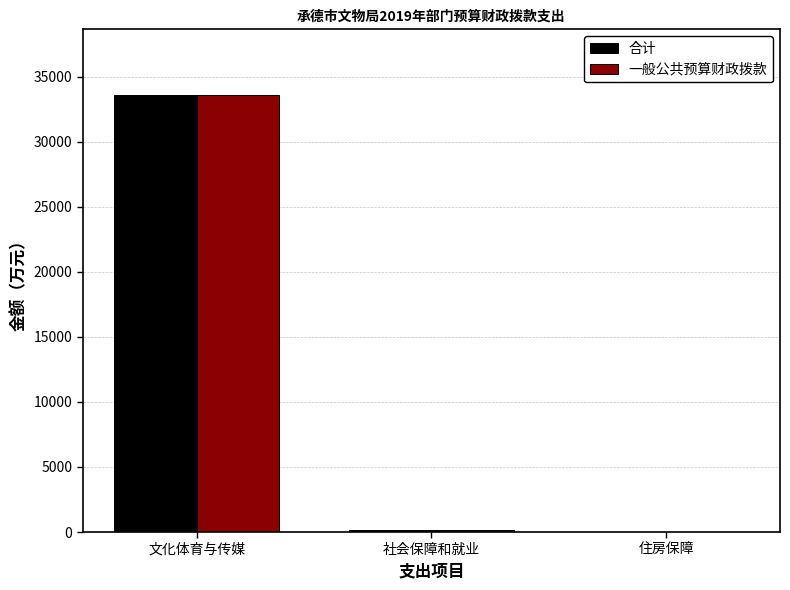

At which label does 一般公共预算财政拨款 first exceed 189?

文化体育与传媒